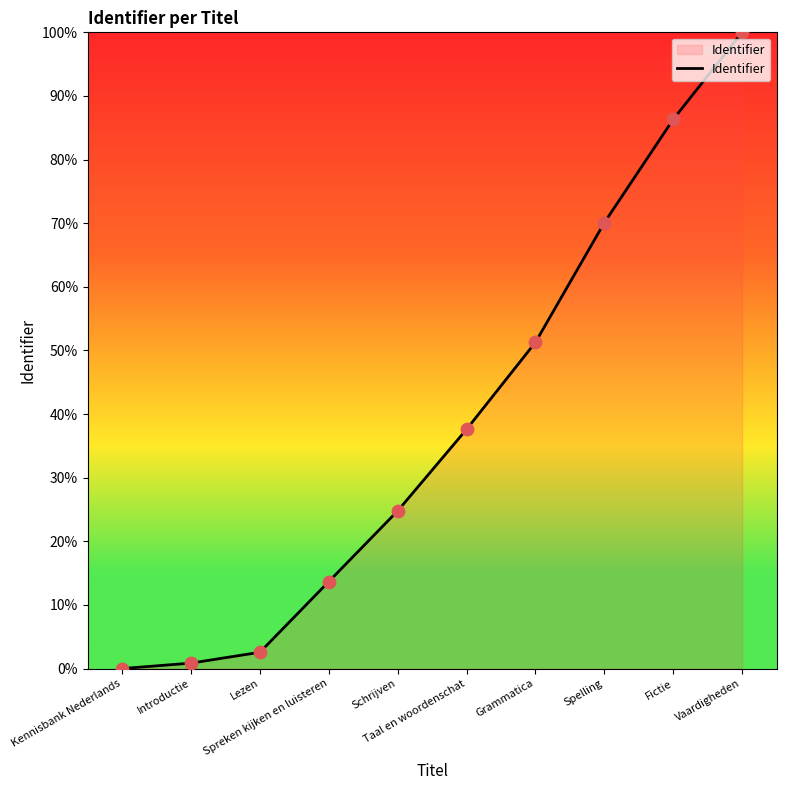

Approximately how many times larger is the value at Spelling compared to Taal en woordenschat?

1.9